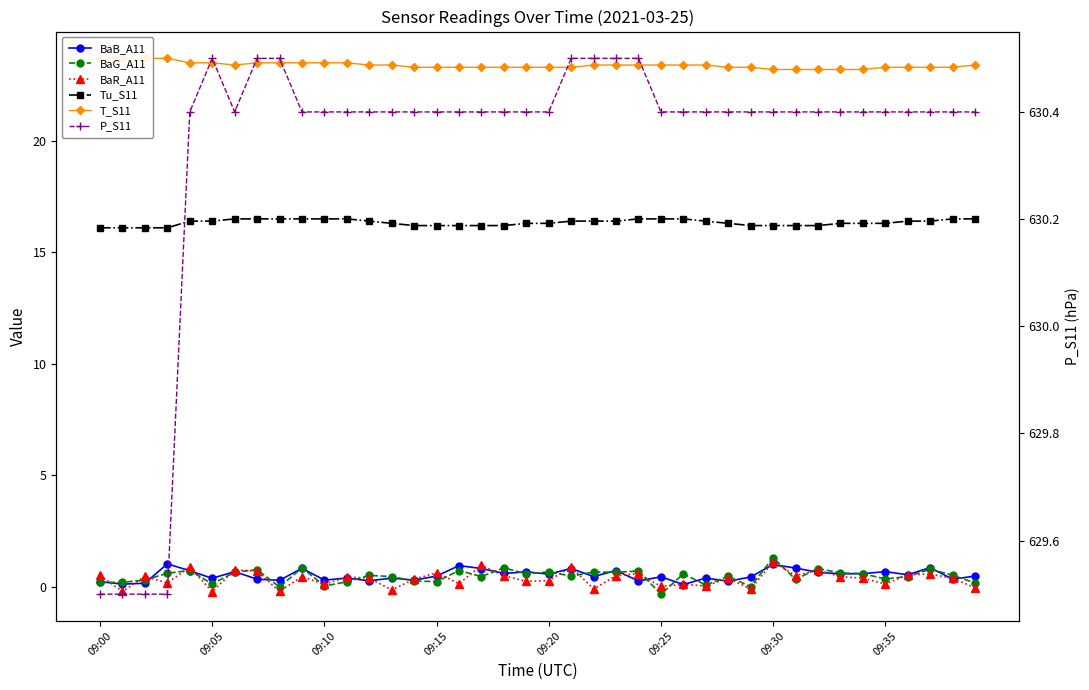

Is this an area chart (filled region under the line)?

No